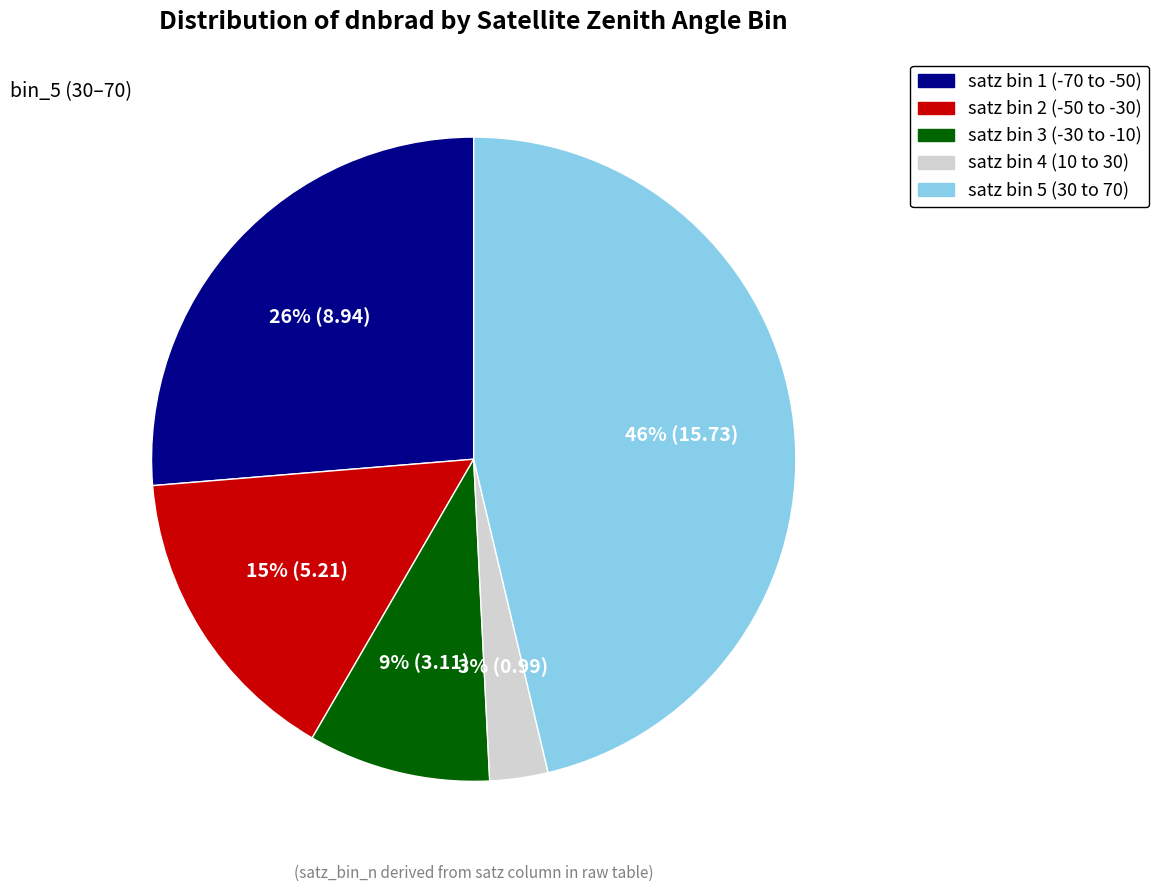

The satz bin 5 (30 to 70) slice represents 61% of the pie. True or false?

False